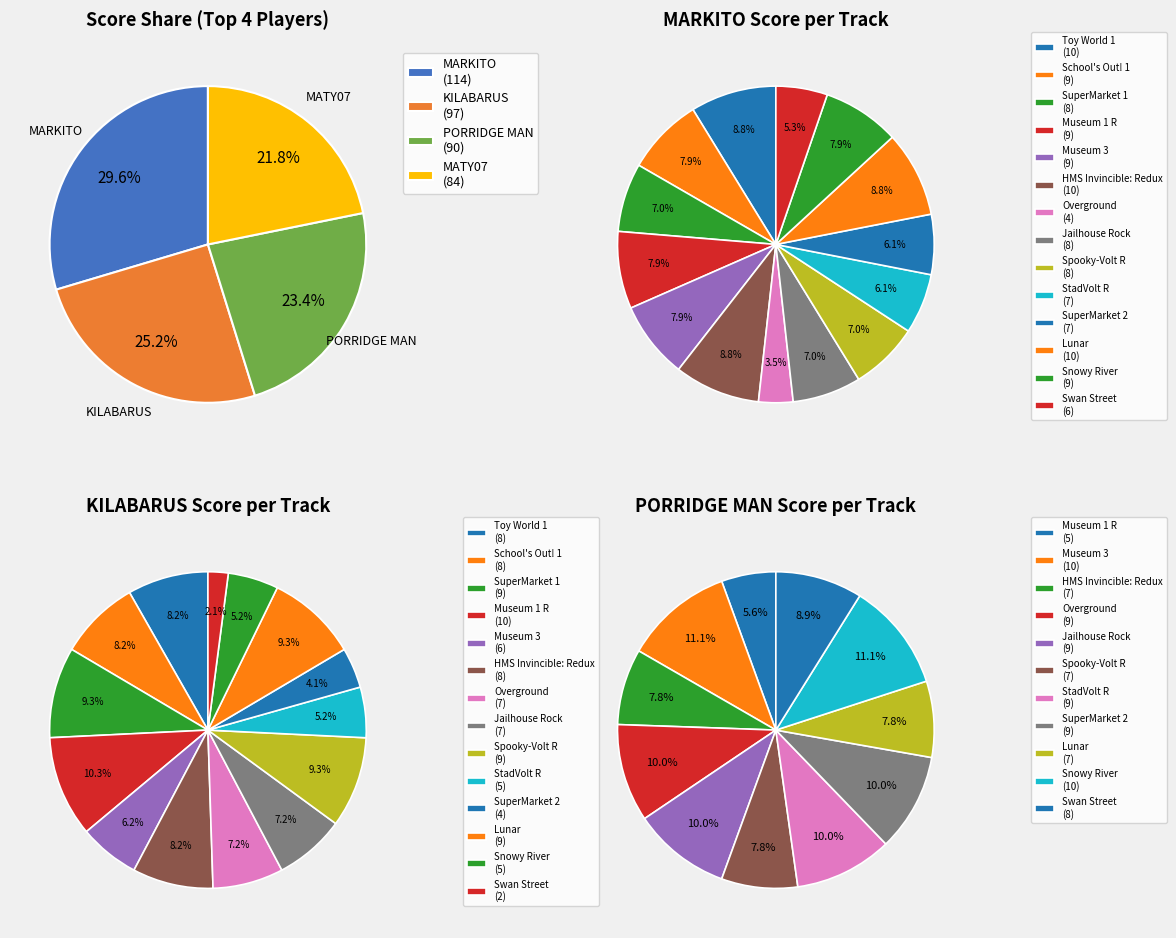

Is there a majority slice in this chart?

No